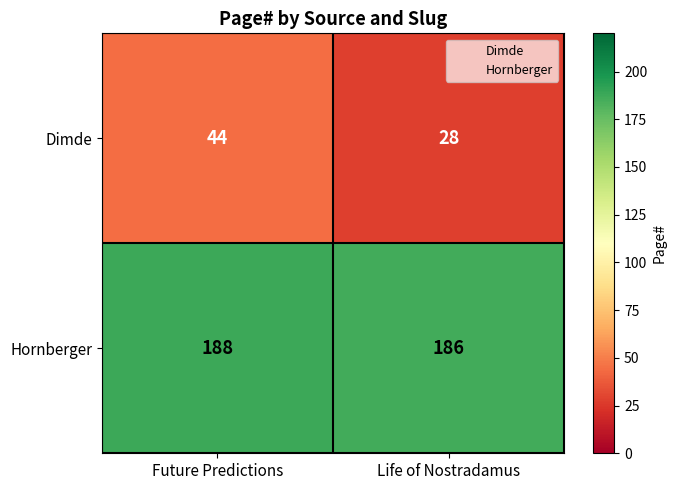

The Hornberger series shows 188 at Future Predictions. True or false?

True